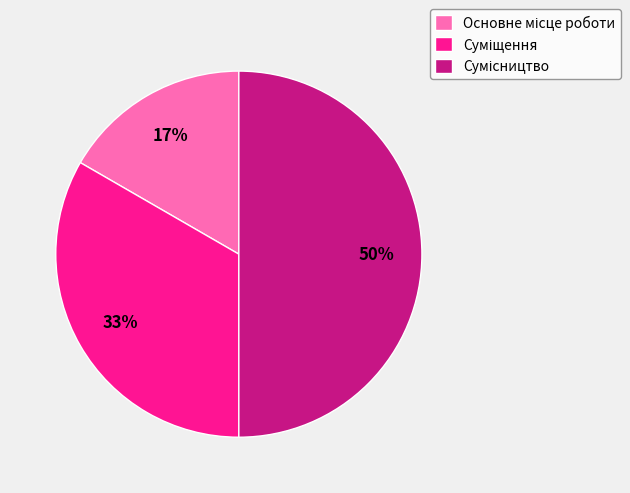

To the nearest percent, what is the average slice percentage?

33%